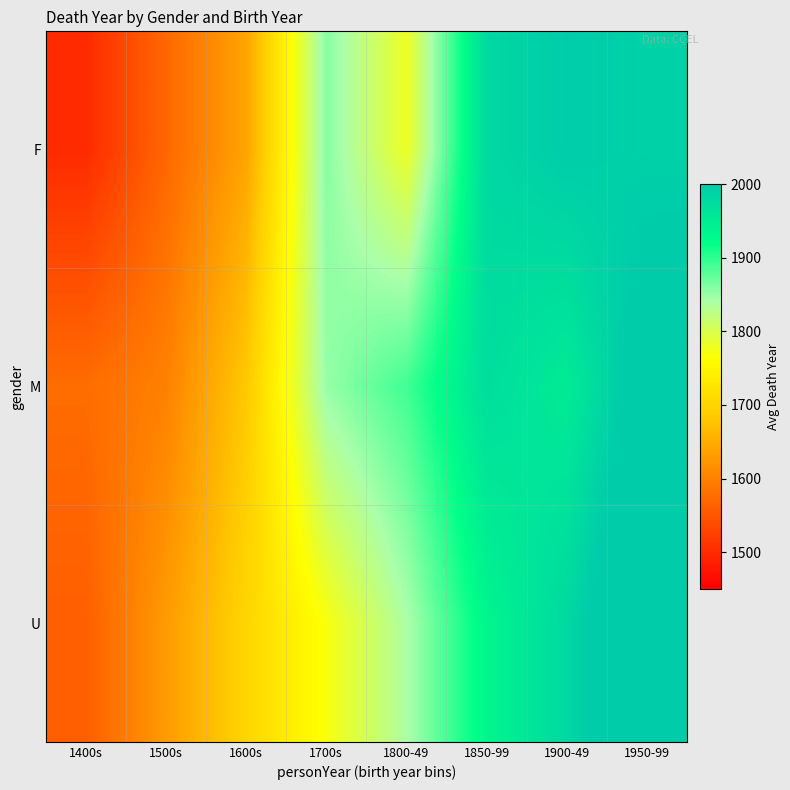

What is the maximum value shown in the chart?

2050